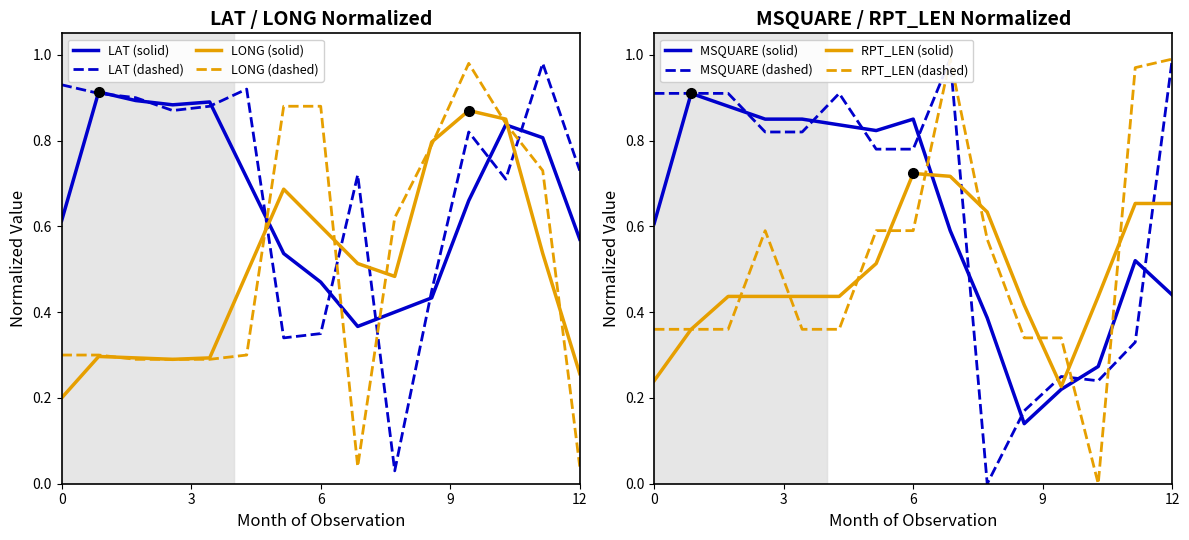

At which category does LONG_solid reach its first local valley?

8